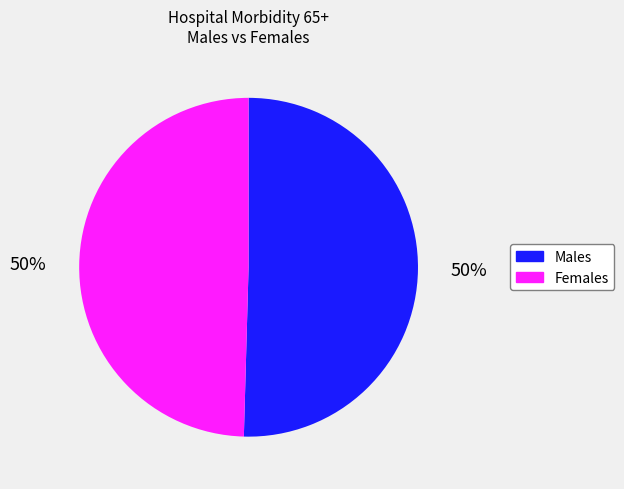

To the nearest percent, what is the average slice percentage?

50%